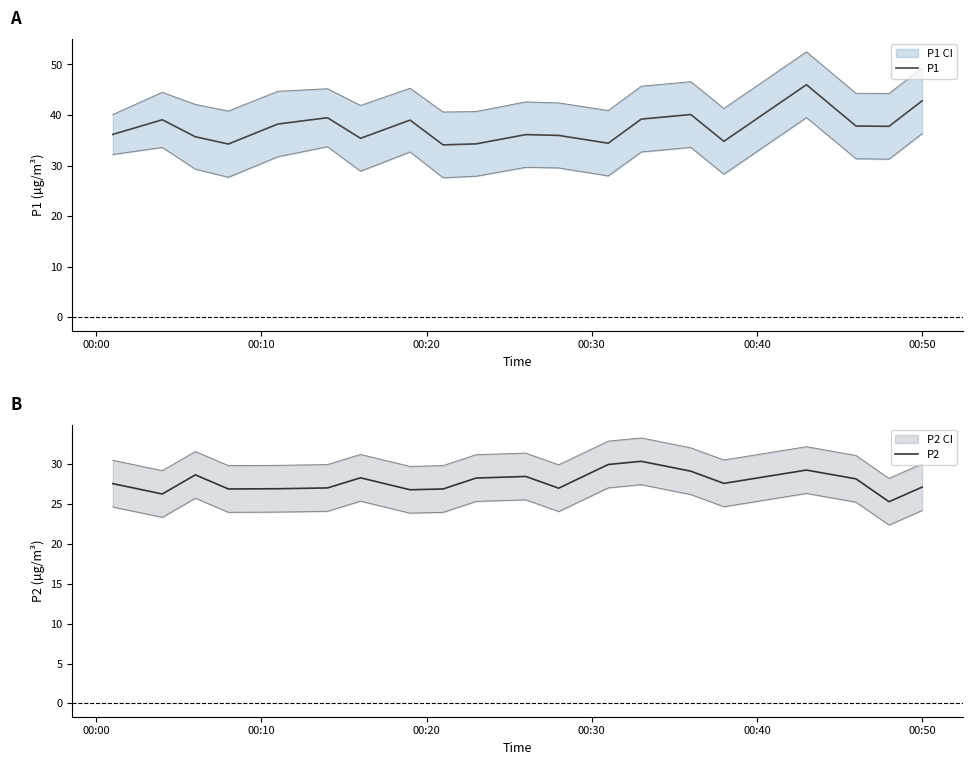

Reading left to right, list all the values displayed in this chart.

P1: 36.2	39.1	35.7	34.3	38.2	39.5	35.4	39.0	34.1	34.3	36.1	36.0	34.4	39.2	40.1	34.8	46.0	37.8	37.8	42.8
P2: 27.6	26.3	28.7	26.9	26.9	27.0	28.3	26.8	26.9	28.3	28.5	27.0	30.0	30.4	29.1	27.6	29.3	28.2	25.3	27.1